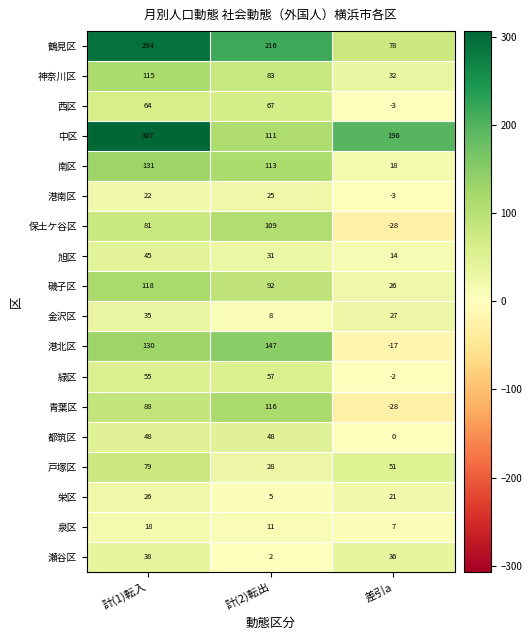

Which label corresponds to the largest value in the chart?

計(1)転入